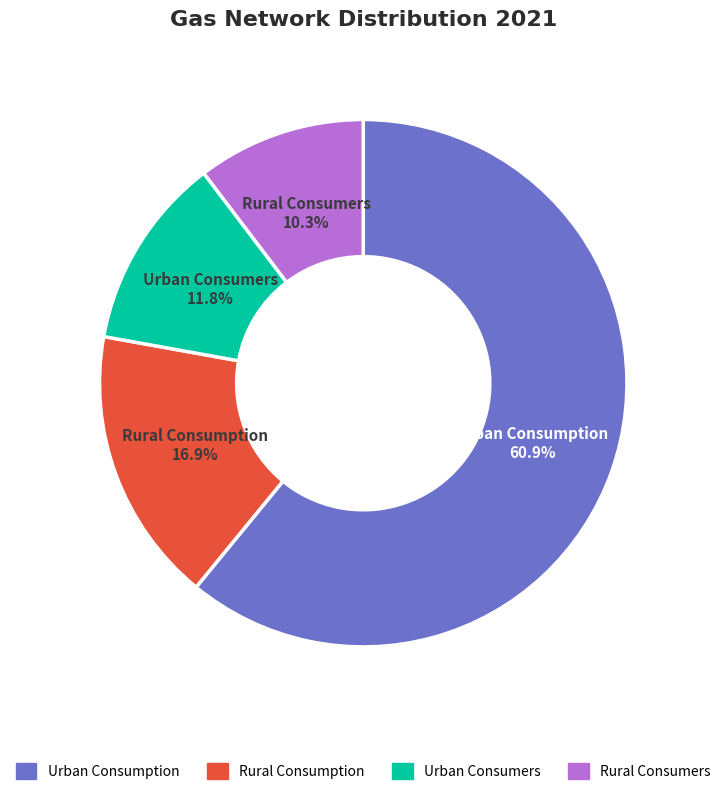

Does any single category account for the majority?

Yes